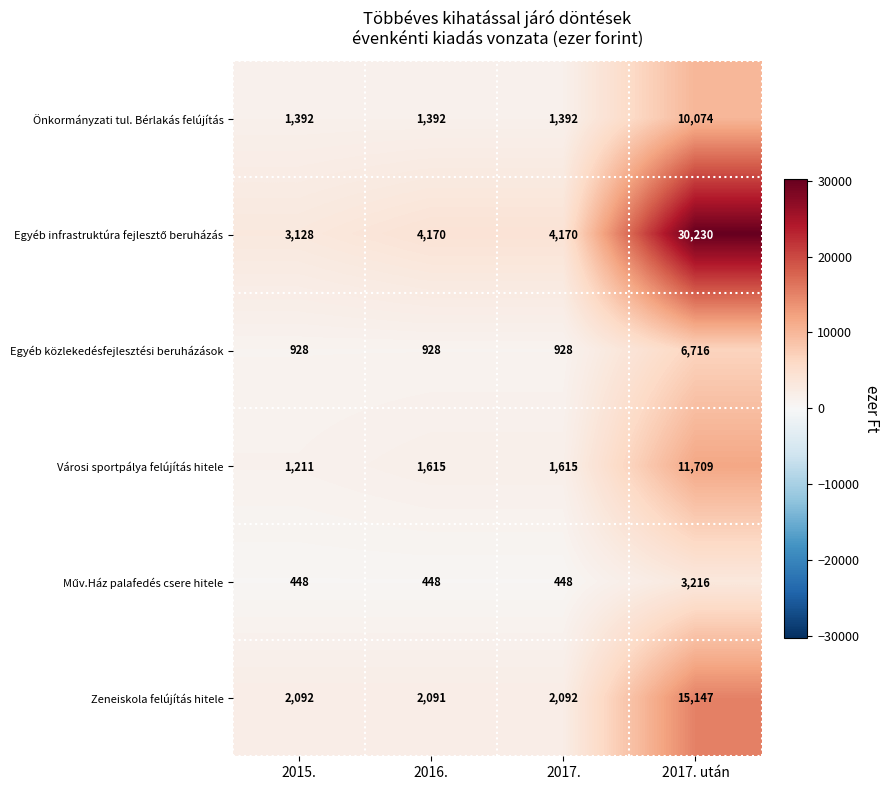

The Egyéb közlekedésfejlesztési beruházások series shows 555 at 2015.. True or false?

False